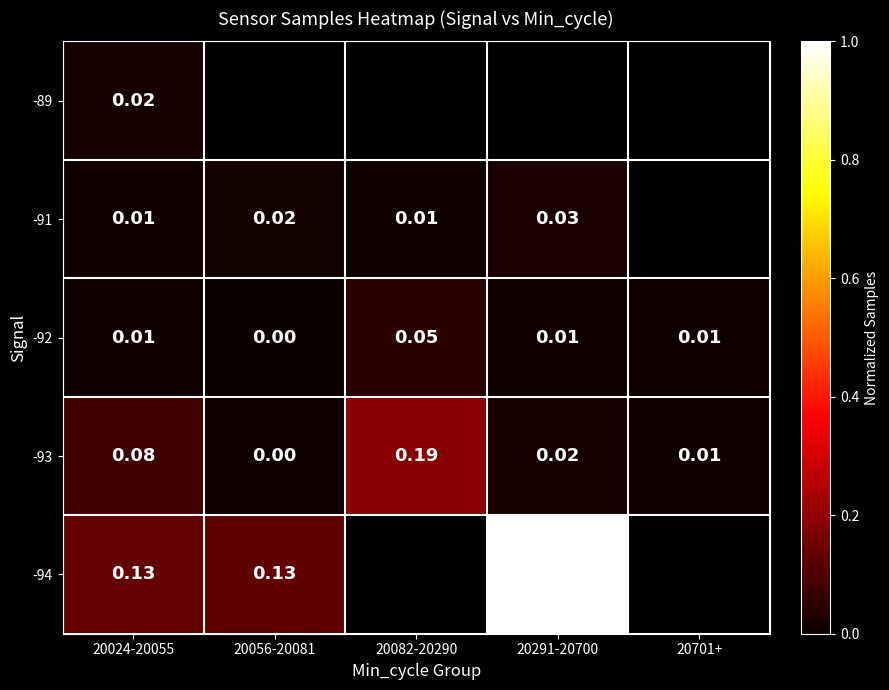

Is the value of -93 at 20701+ greater than the value of -94 at 20056-20081?

No